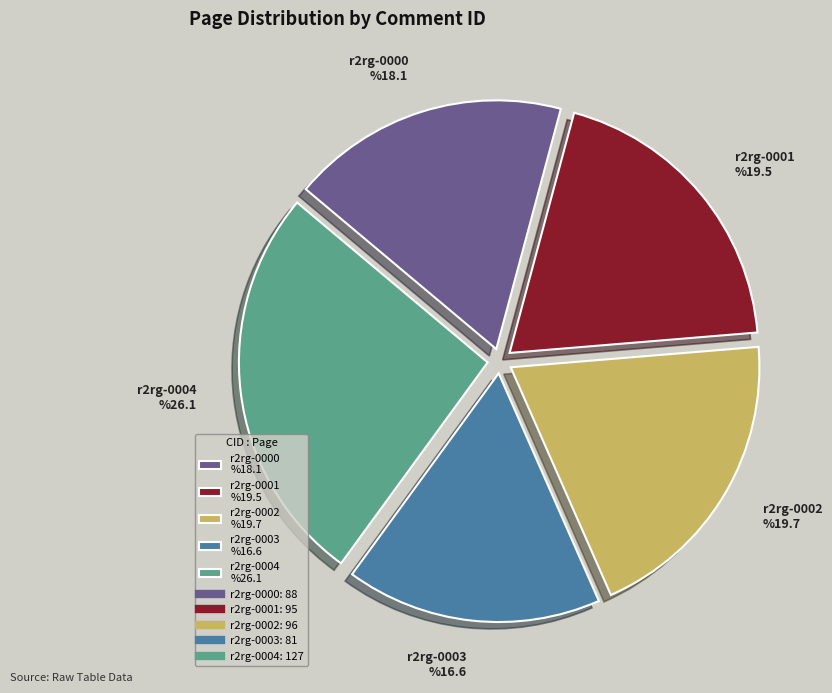

To the nearest percent, what is the average slice percentage?

20%